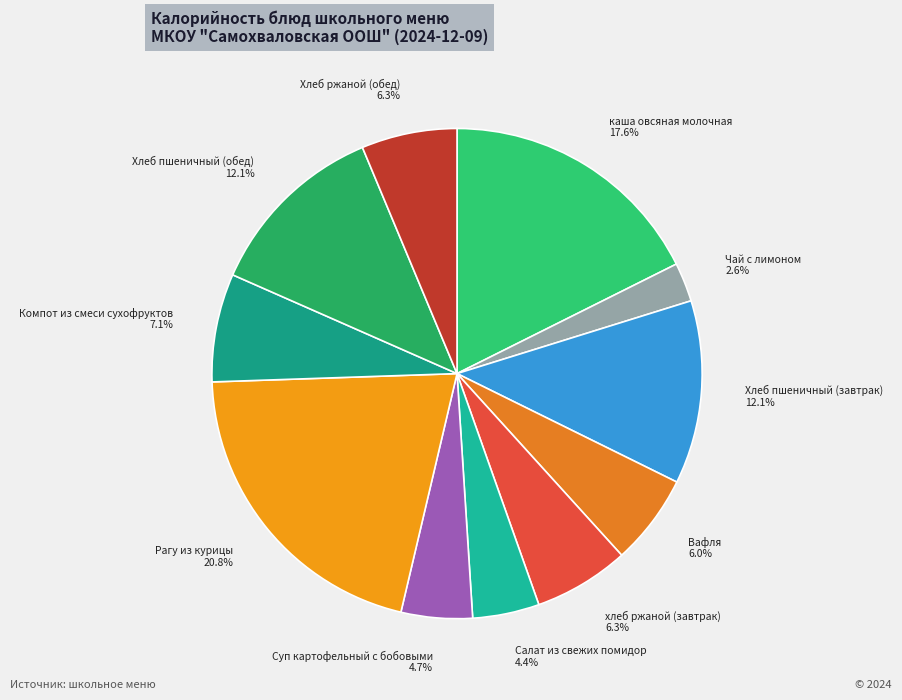

To the nearest percent, what is the combined percentage of каша овсяная молочная and хлеб ржаной (завтрак)?

24%